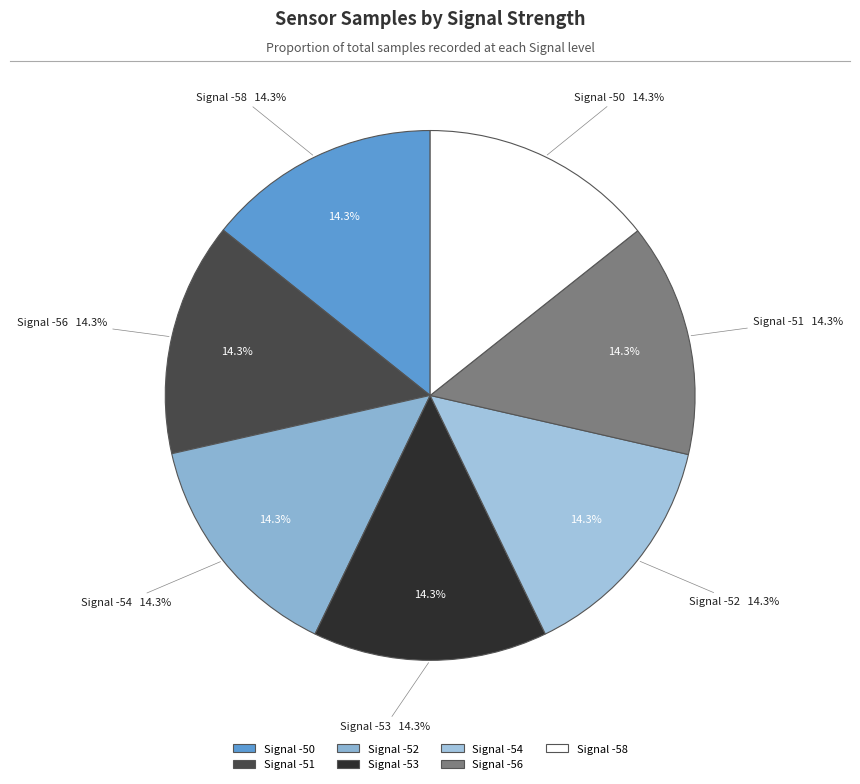

Rank the categories by value from highest to lowest.

-58, -53, -52, -50, -54, -56, -51